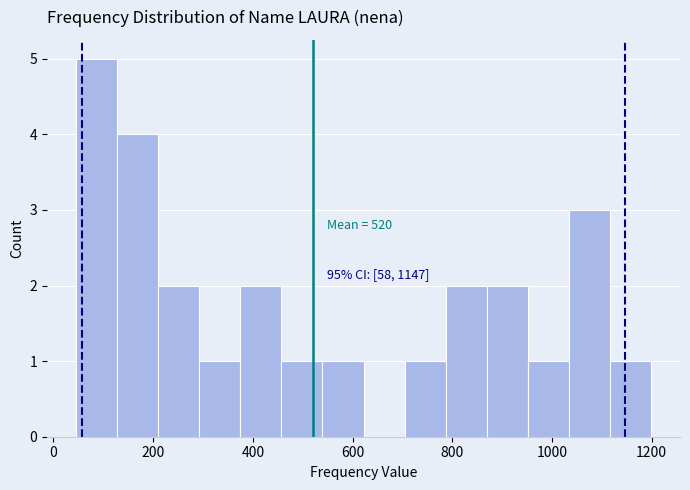

Which range on the x-axis has the tallest bar?

40 to 120